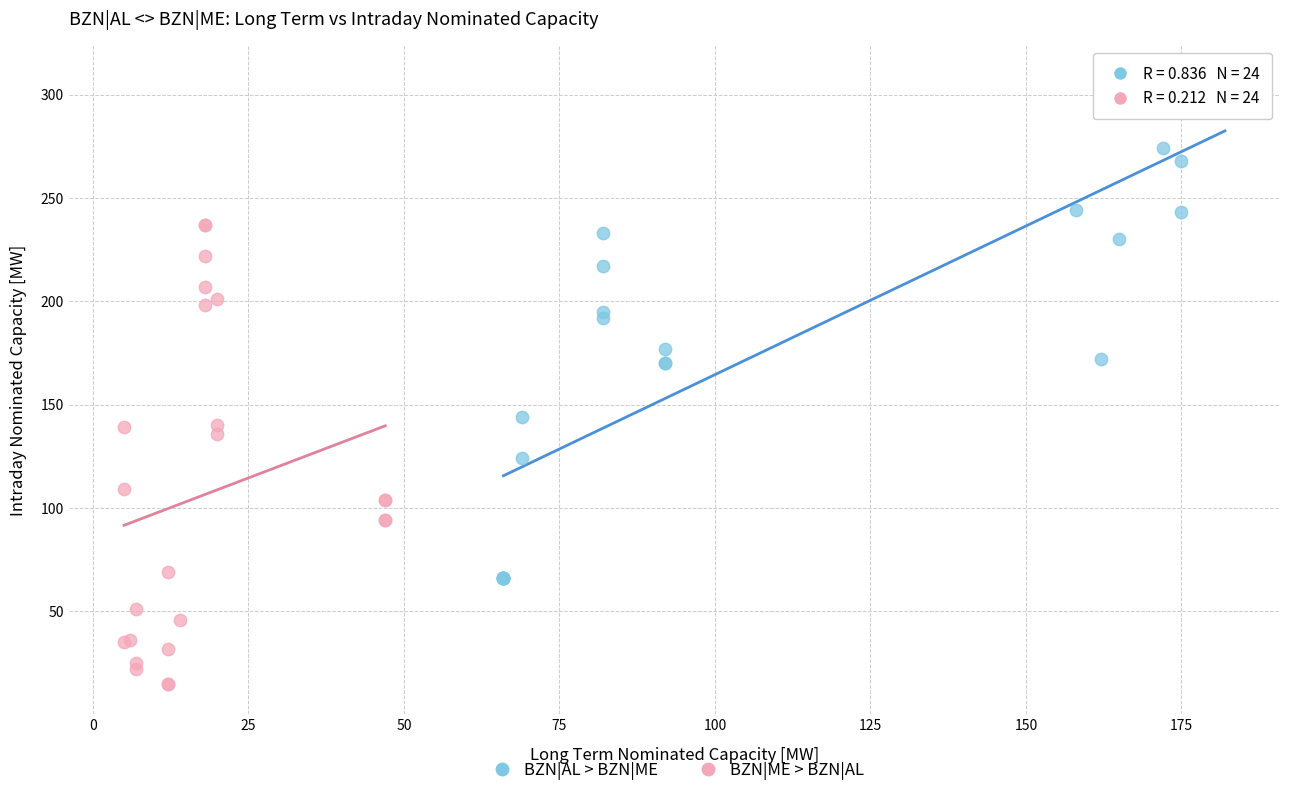

Which series reaches the minimum Y coordinate?

BZN|ME > BZN|AL